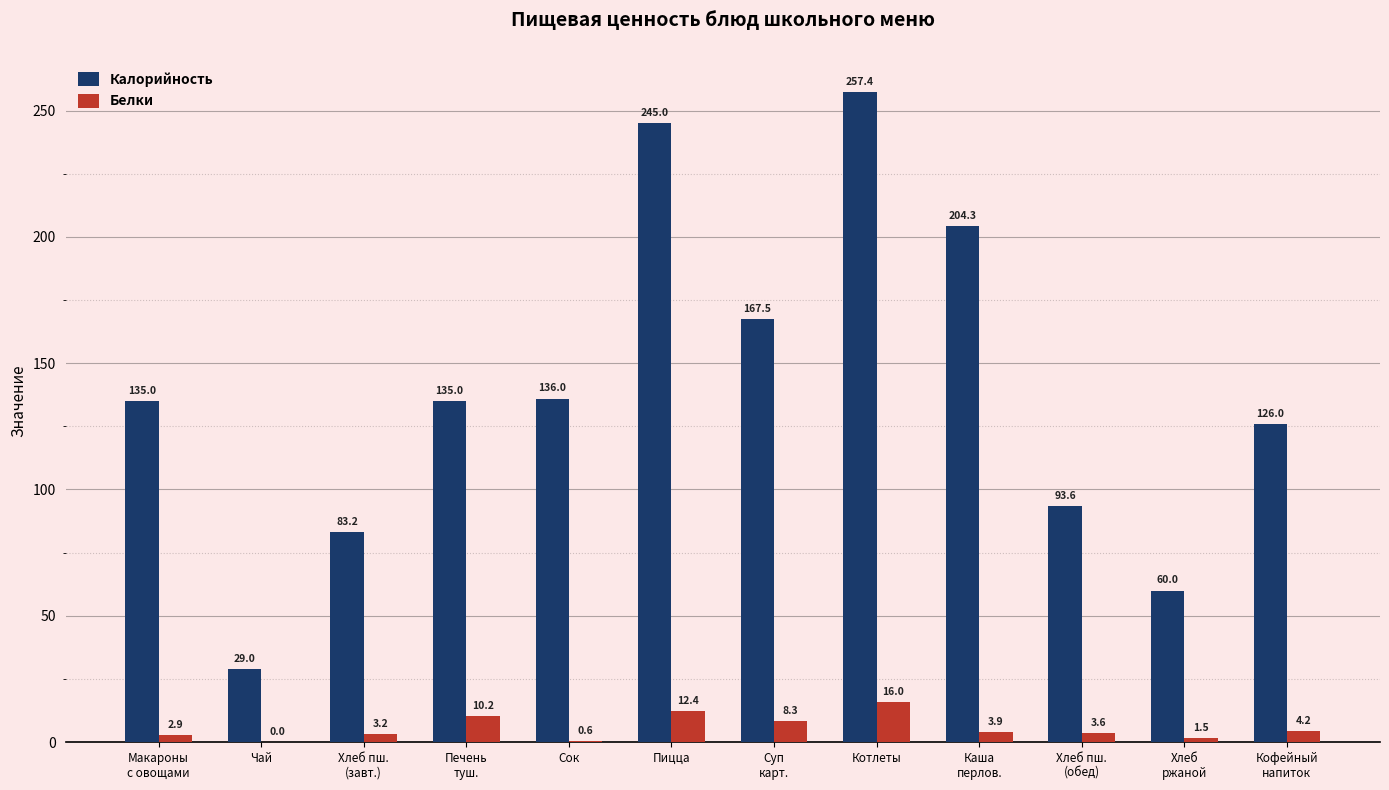

Which label corresponds to the largest value in the chart?

Котлеты